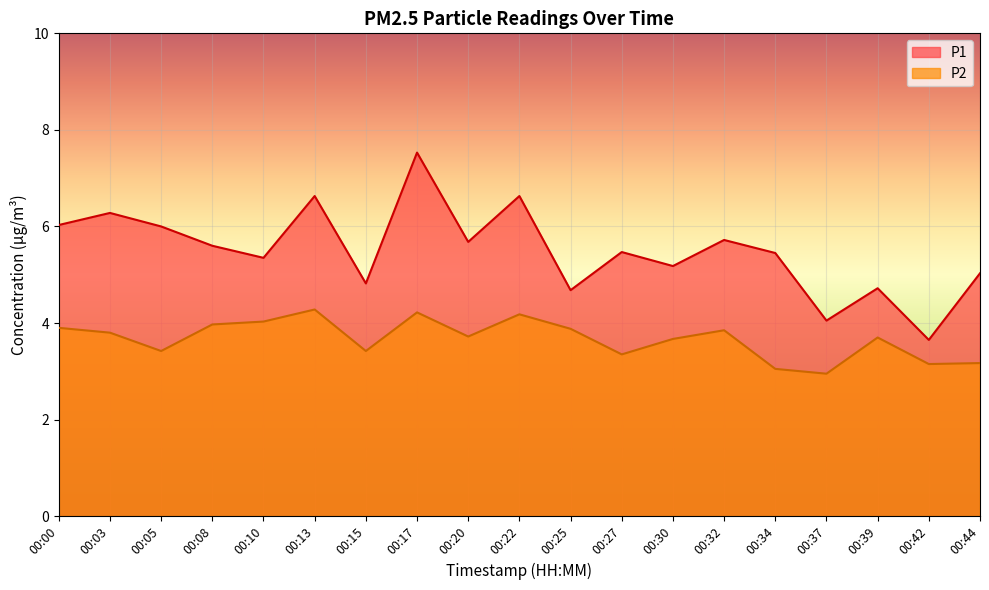

Which category has the highest value in the P1 series?

00:17